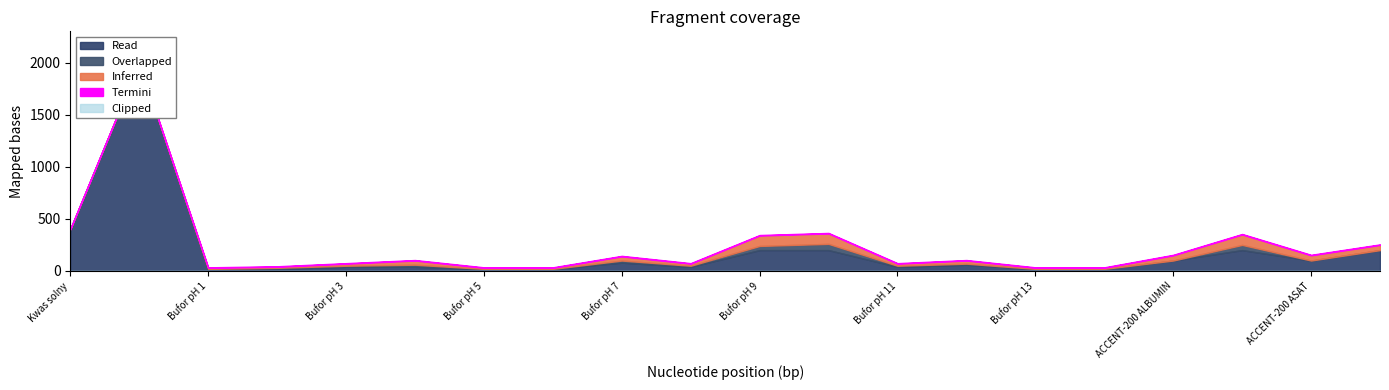

True or false: Overlapped and Inferred intersect in this chart.

False